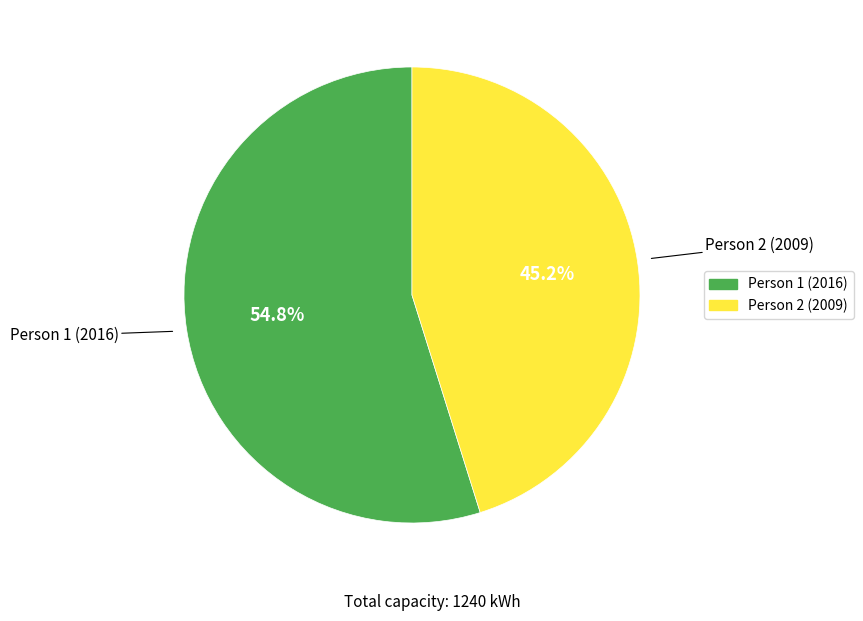

Between Person 1 (2016) and Person 2 (2009), which is larger?

Person 1 (2016)